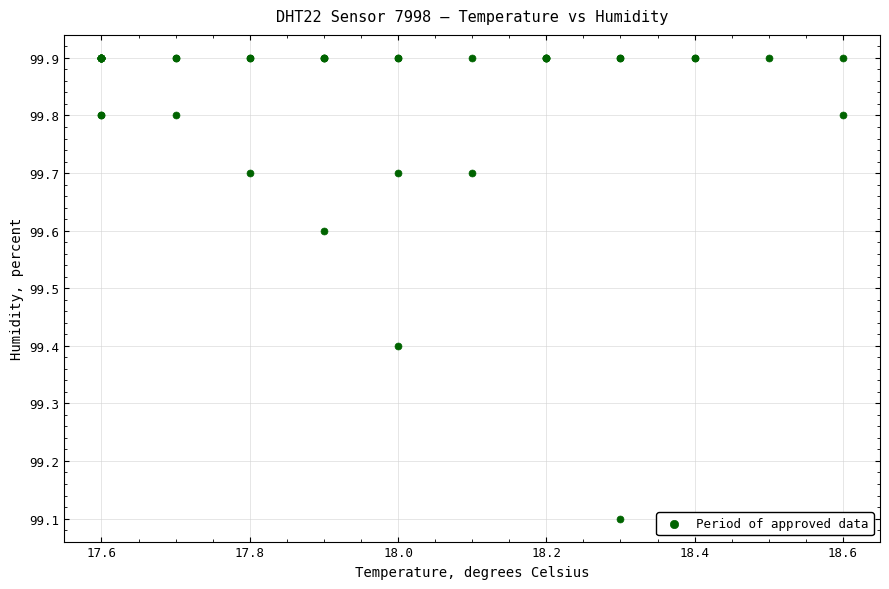

What Y value in the scatter plot is closest to 99?

99.1